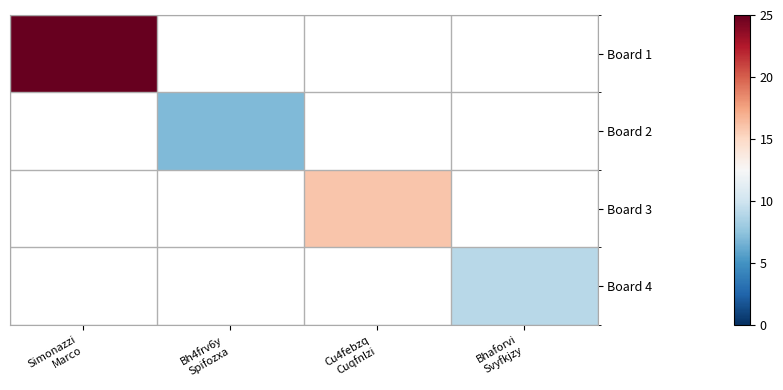

How many data points does each series have?

4